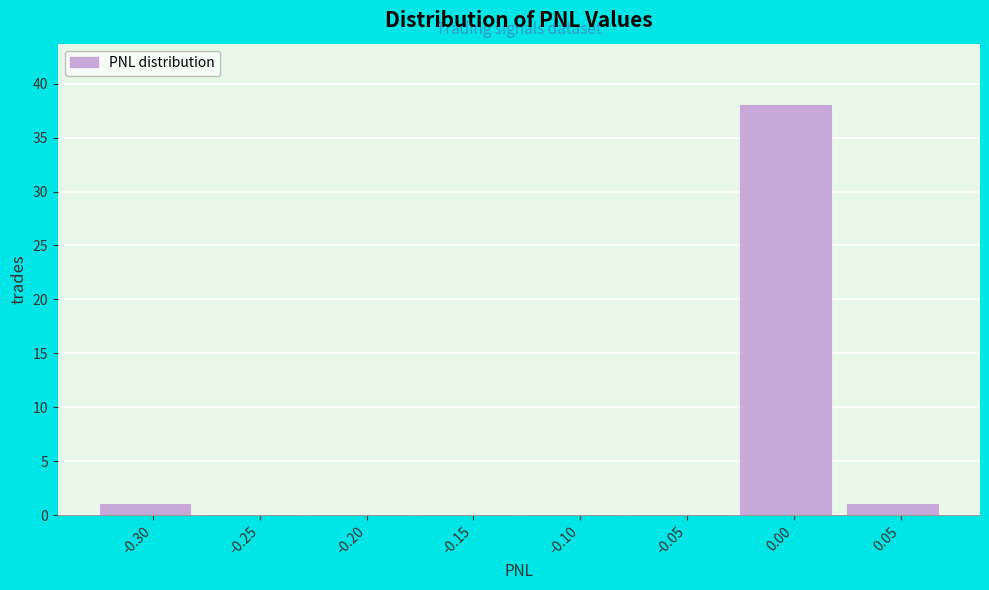

Reading left to right, transcribe all the data shown in this chart.

-0.30=1	-0.25=0	-0.20=0	-0.15=0	-0.10=0	-0.05=0	0.00=38	0.05=1